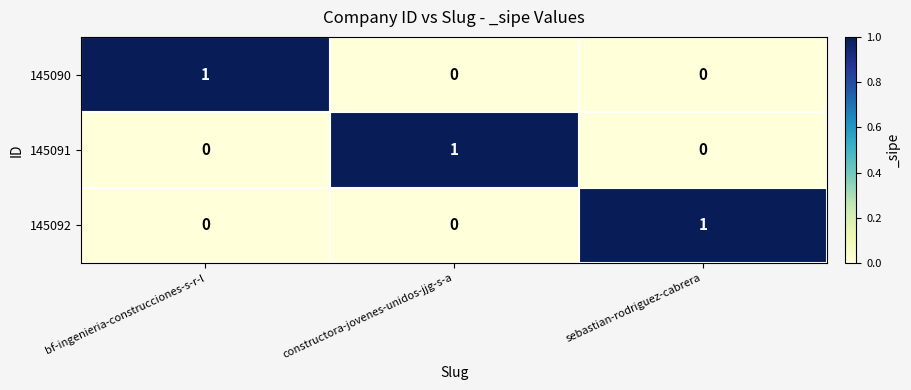

At how many categories does at least one series exceed 0?

3